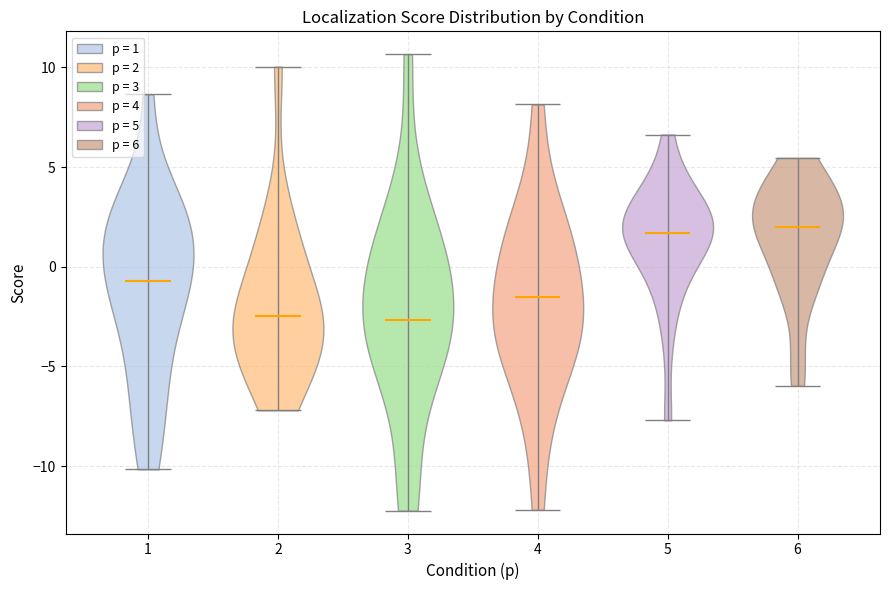

Reading left to right, read every violin against the y-axis: where its median line is, and the lowest and highest points it reaches. The values are not printed on the chart, so give them approximately, as read against the axis.

1: median line -0.5, lowest point -10.0, highest point 8.5
2: median line -2.5, lowest point -7.0, highest point 10.0
3: median line -2.5, lowest point -12.0, highest point 10.5
4: median line -1.5, lowest point -12.0, highest point 8.0
5: median line 1.5, lowest point -7.5, highest point 6.5
6: median line 2.0, lowest point -6.0, highest point 5.5